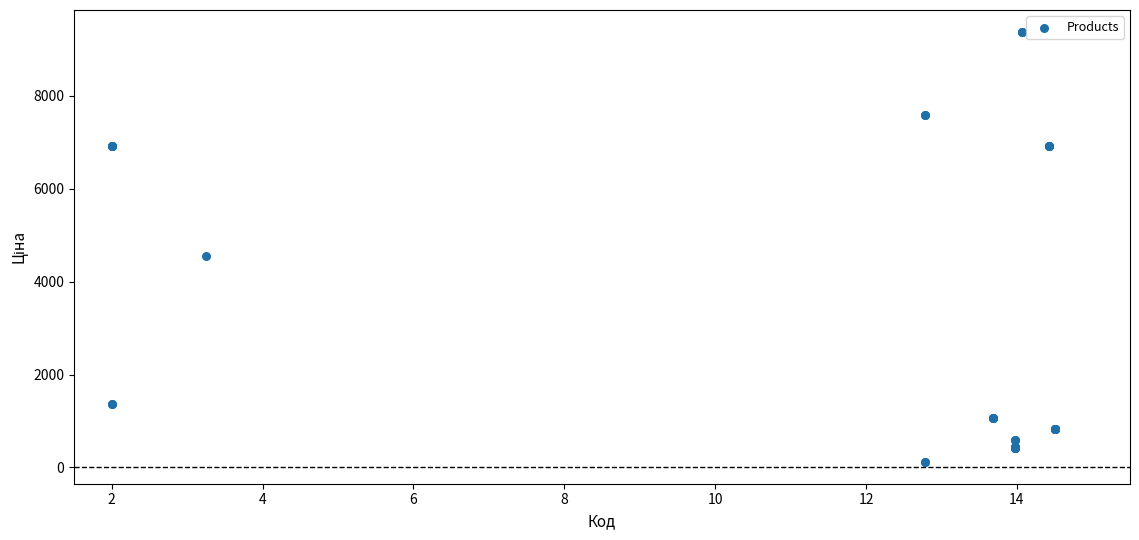

What Y value in the scatter plot is closest to 4749?

4561.9